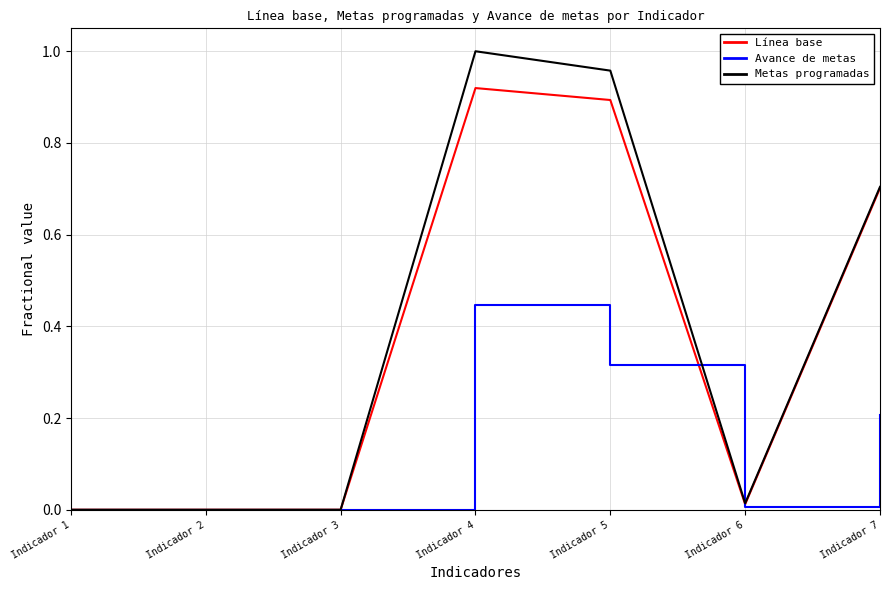

At which category is the sum across all series the highest?

Indicador 4